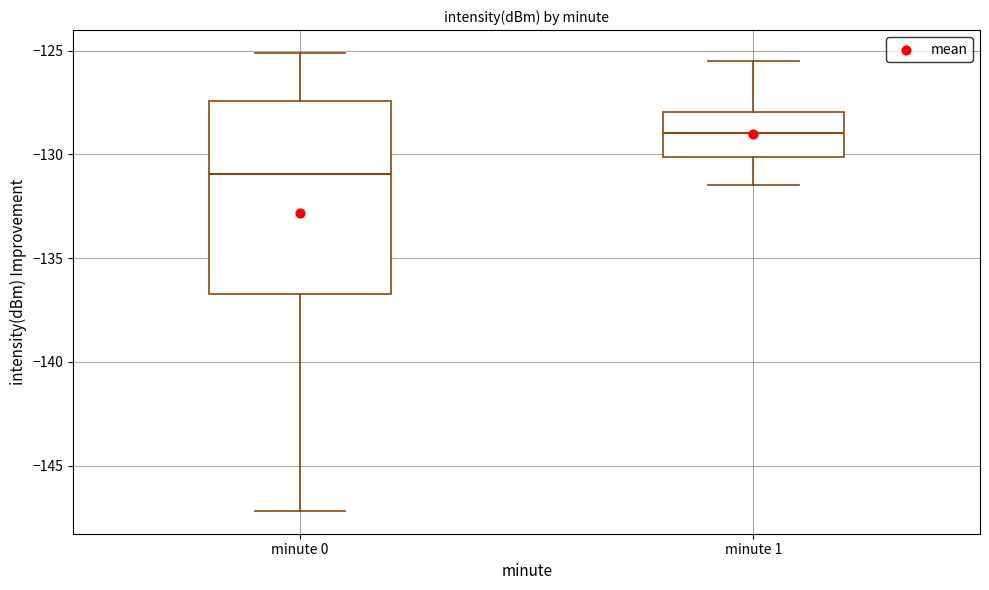

Reading left to right, transcribe this box plot: for each box, give where its median line is, the range the box spans, and where its two whiskers end, as read against the y-axis. The values are not printed on the chart, so give them approximately, as read against the axis.

minute 0: median -131.0, box -136.5 to -127.5, whiskers -147.0 to -125.0
minute 1: median -129.0, box -130.0 to -128.0, whiskers -131.5 to -125.5